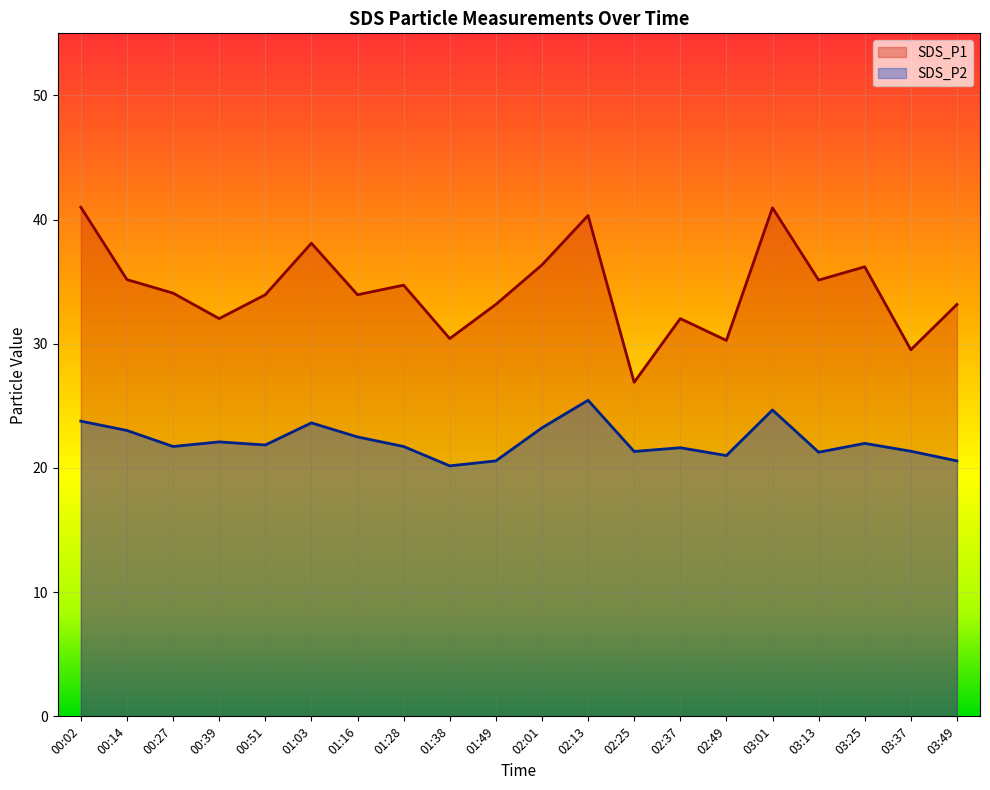

At which category is the sum across all series the highest?

02:13